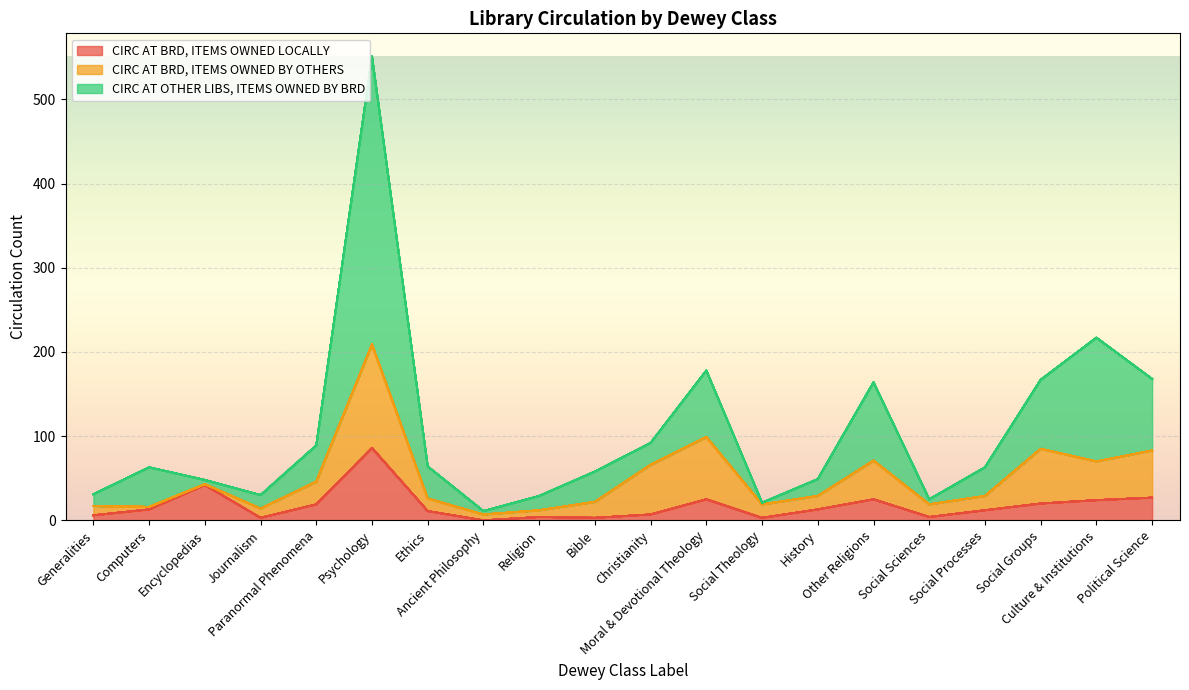

What is the approximate value of CIRC AT BRD, ITEMS OWNED LOCALLY at Journalism?

3